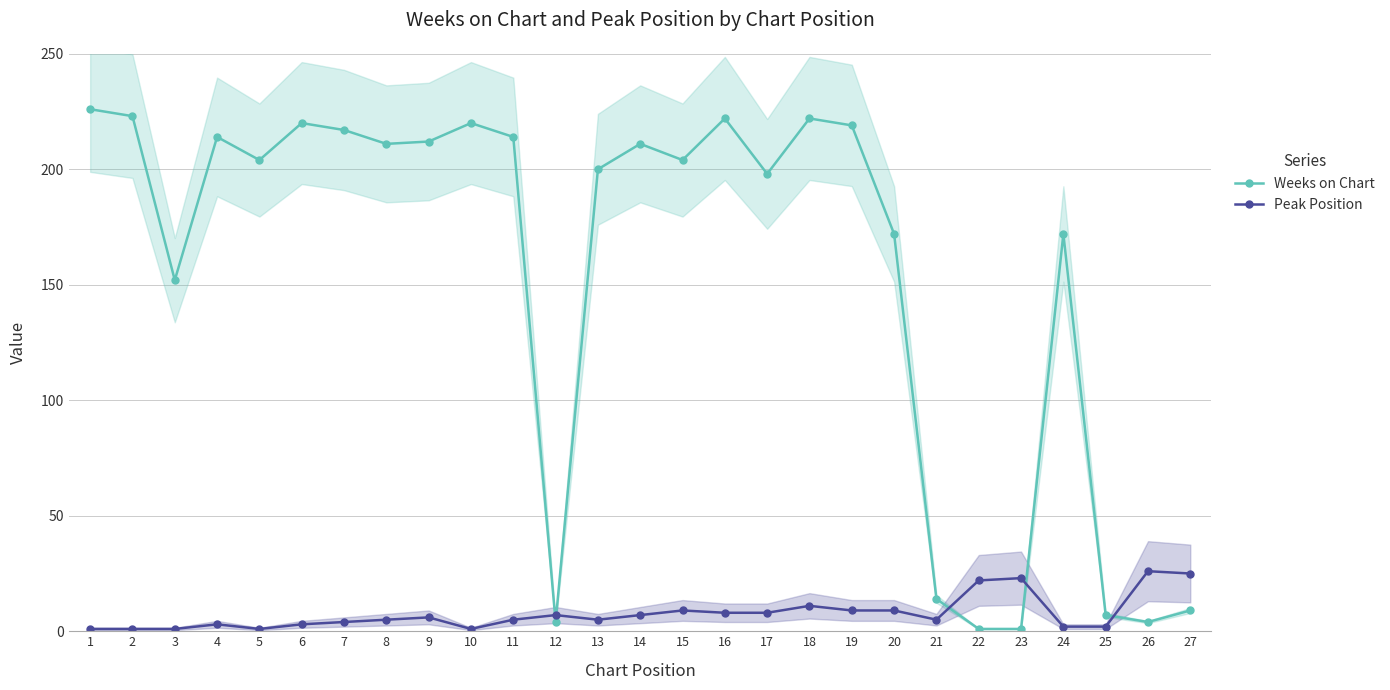

At which category is the sum across all series the highest?

18